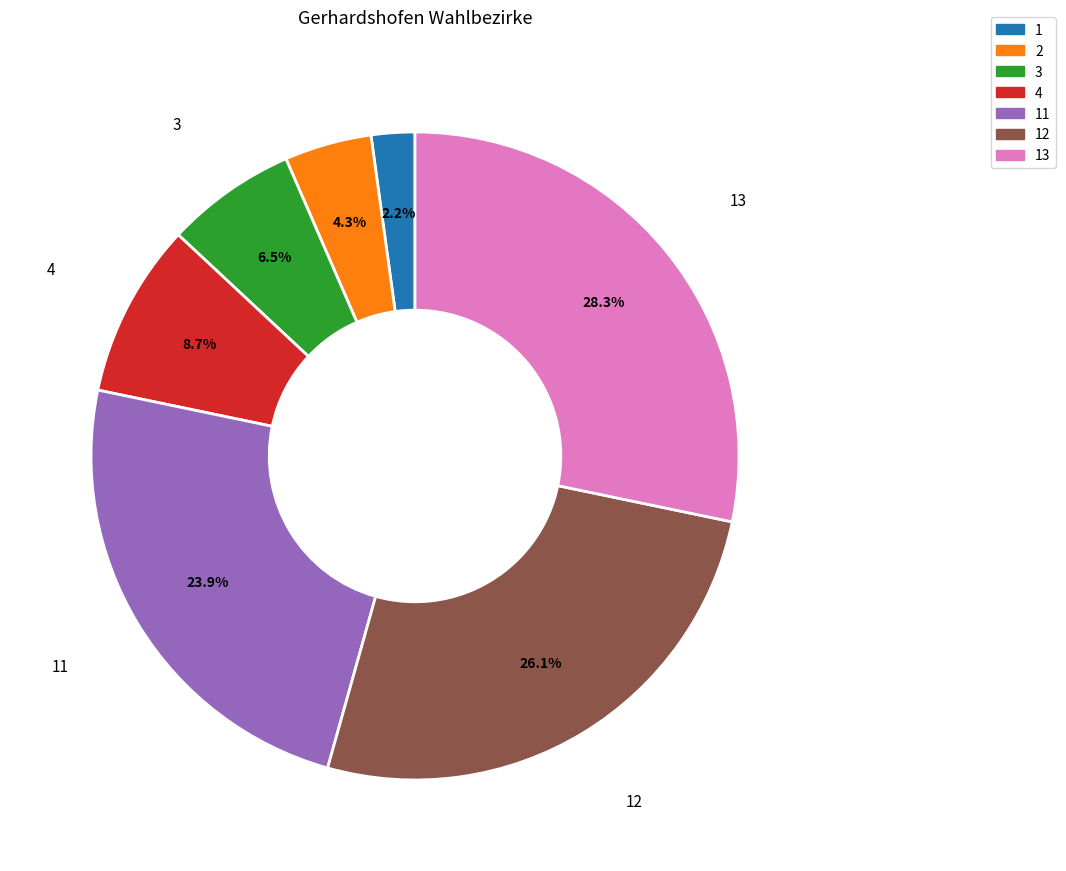

Does any single category account for the majority?

No